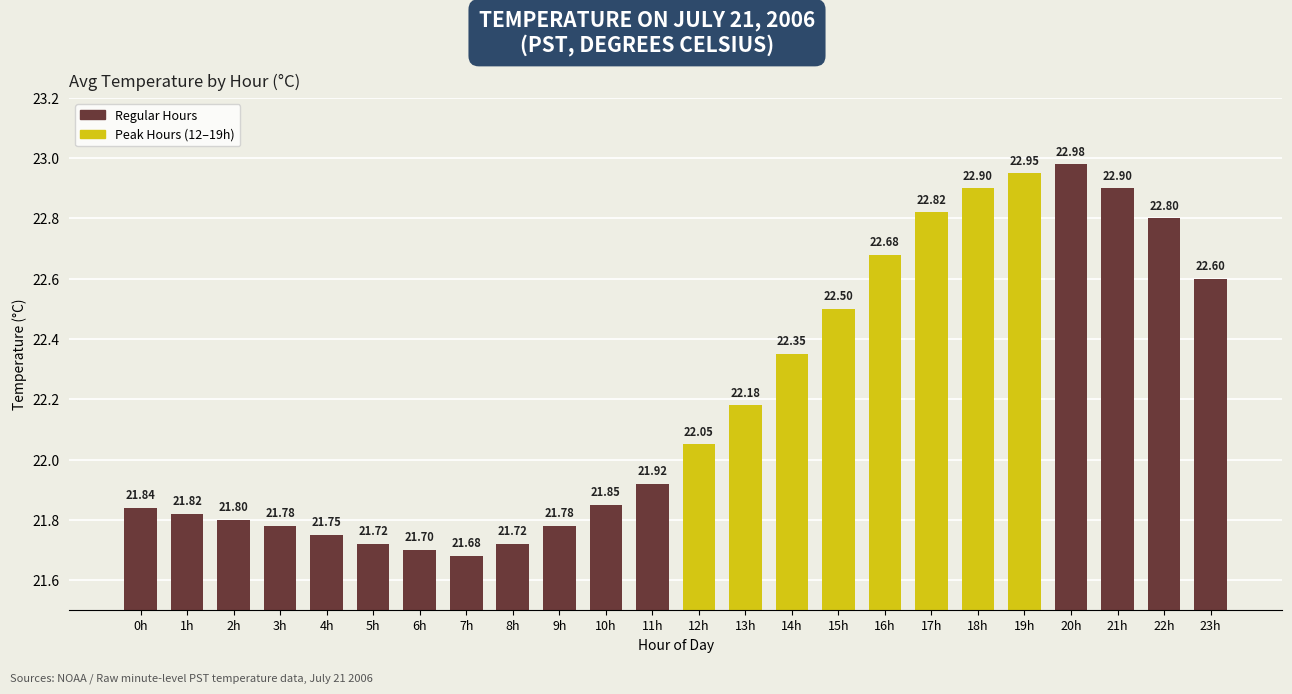

Count the number of categories in the chart.

24